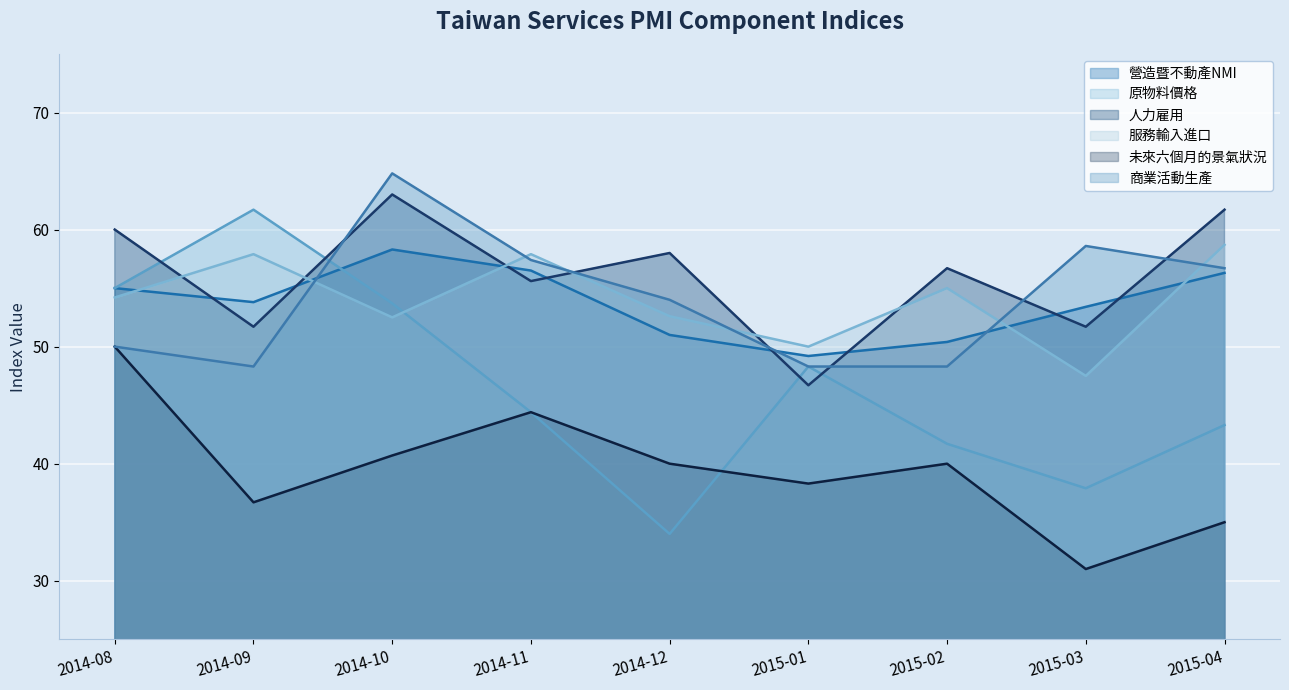

What is the sum of all 未來六個月的景氣狀況 values?

356.1